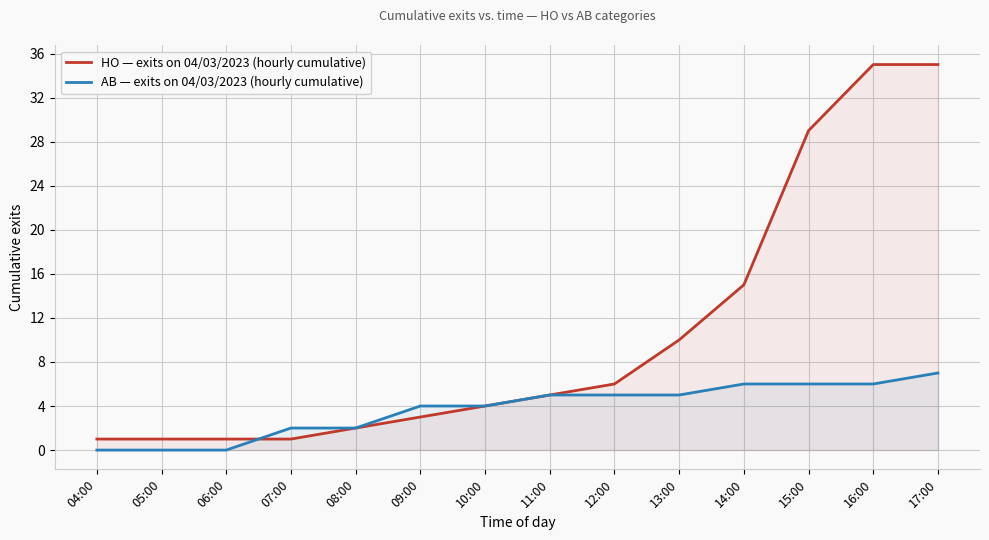

What is the total value across all series at 17:00?

42